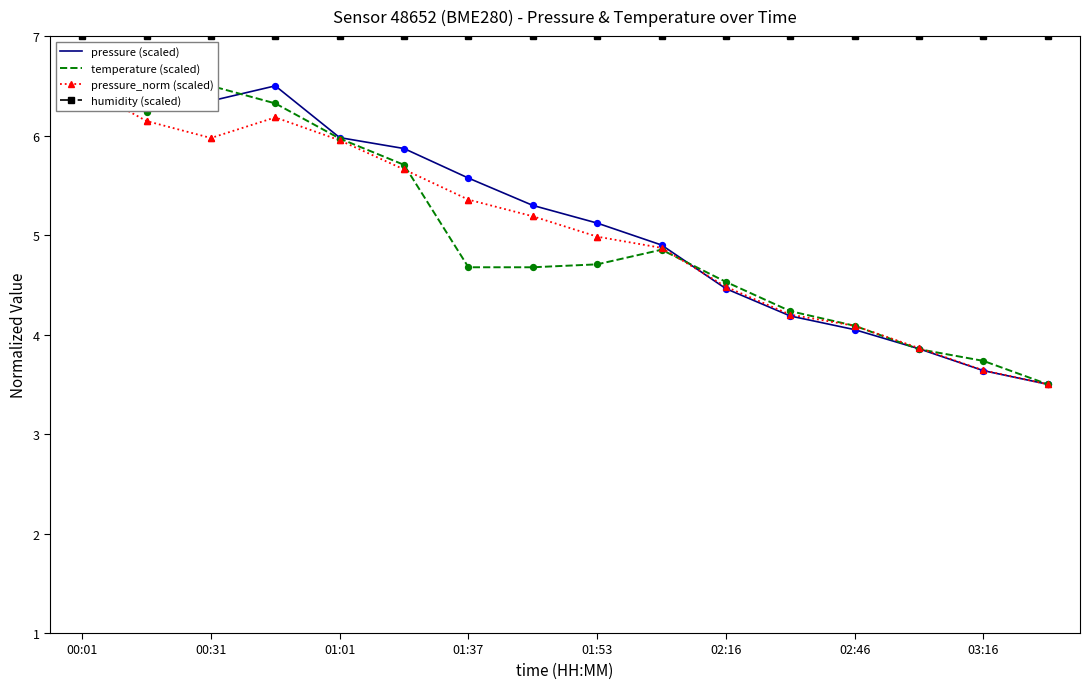

Which series has the largest total across all categories?

humidity (scaled)